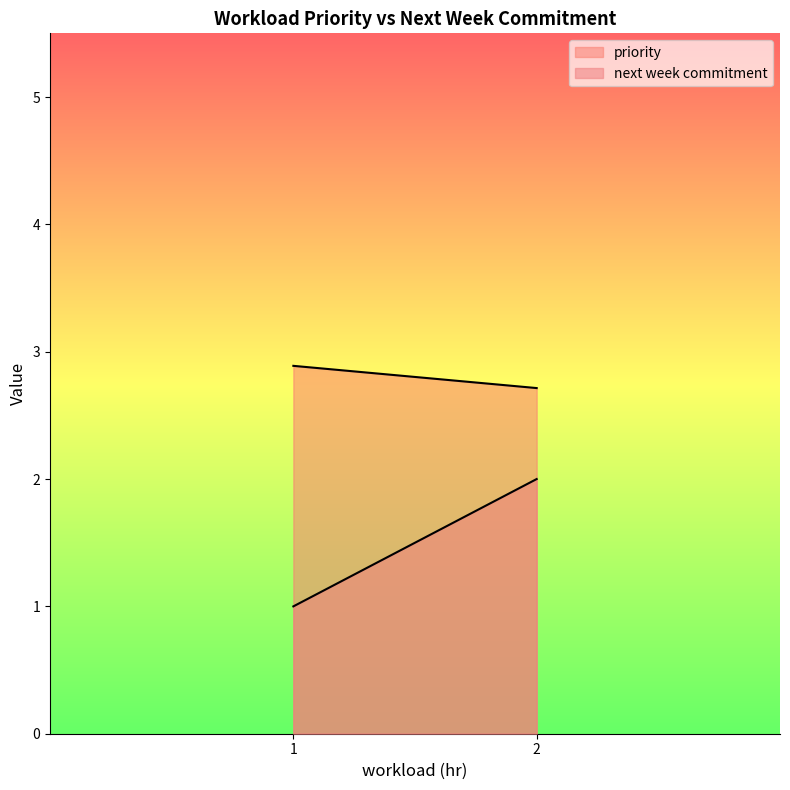

List the labels in order of next week commitment value, largest first.

2, 1